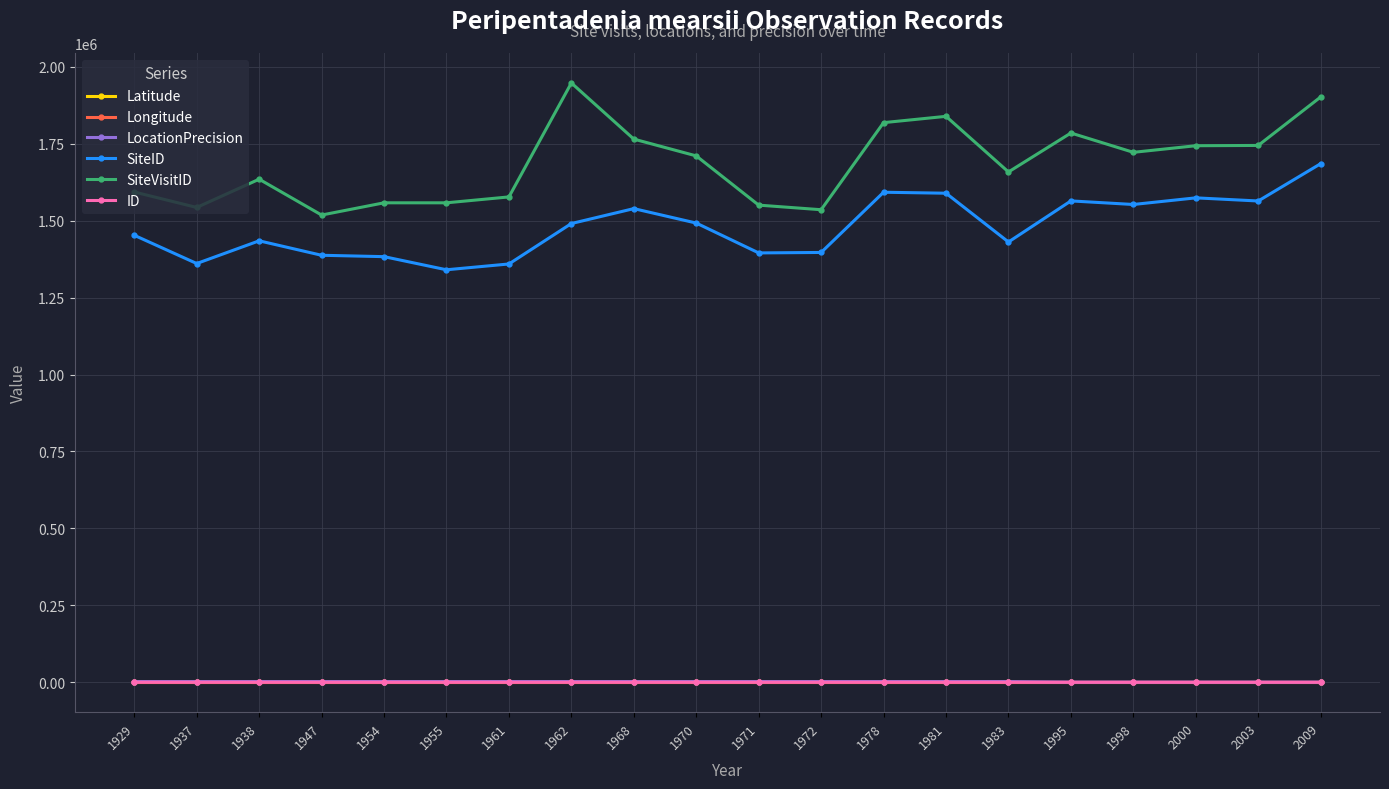

How many lines are shown in the chart?

6